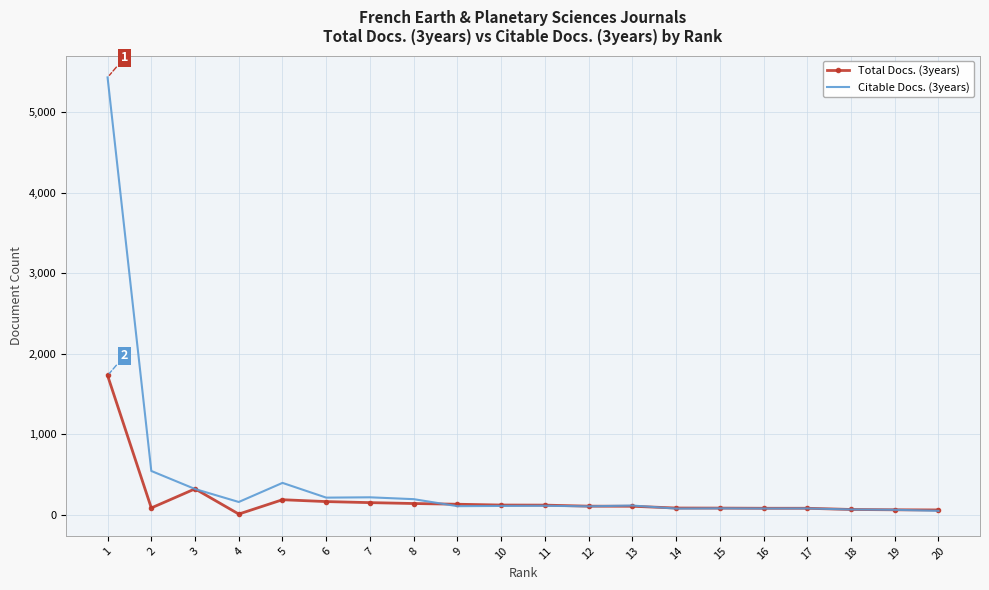

Which series has the widest spread of values?

Citable Docs. (3years)